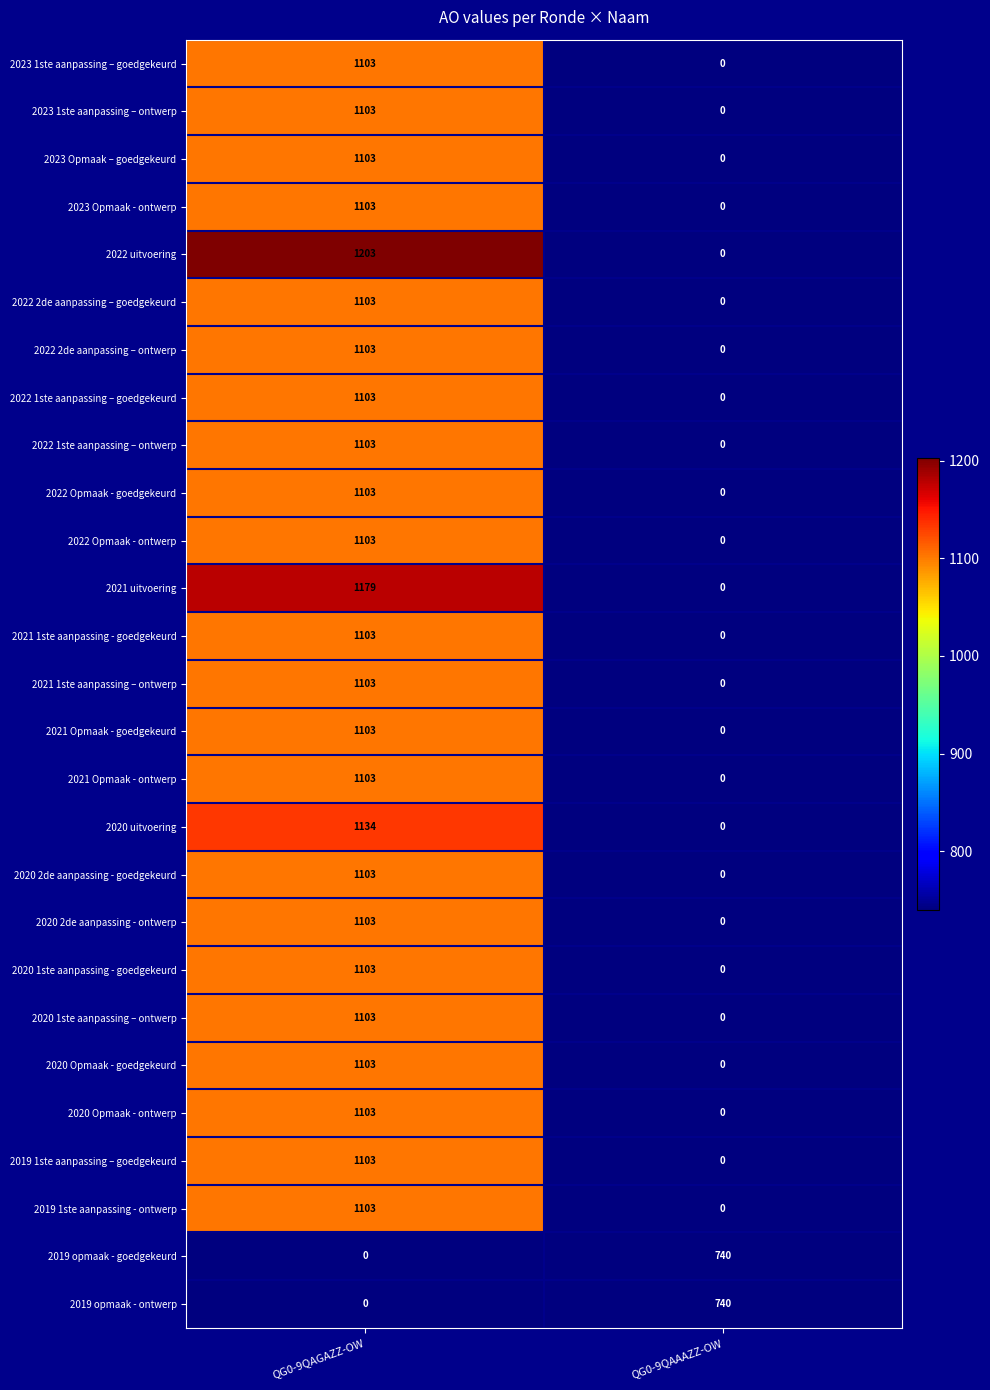

The 2021 Opmaak - ontwerp series shows 351 at QG0-9QAGAZZ-OW. True or false?

False